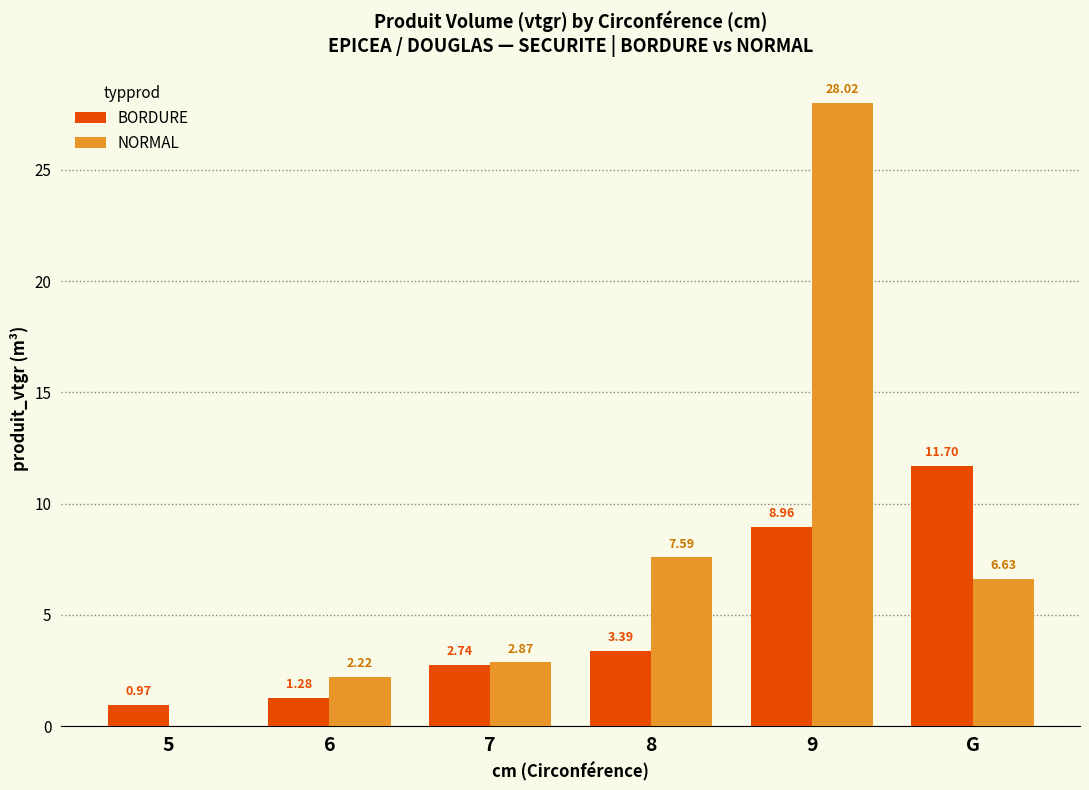

Is the value of BORDURE at 7 greater than the value of NORMAL at 5?

Yes